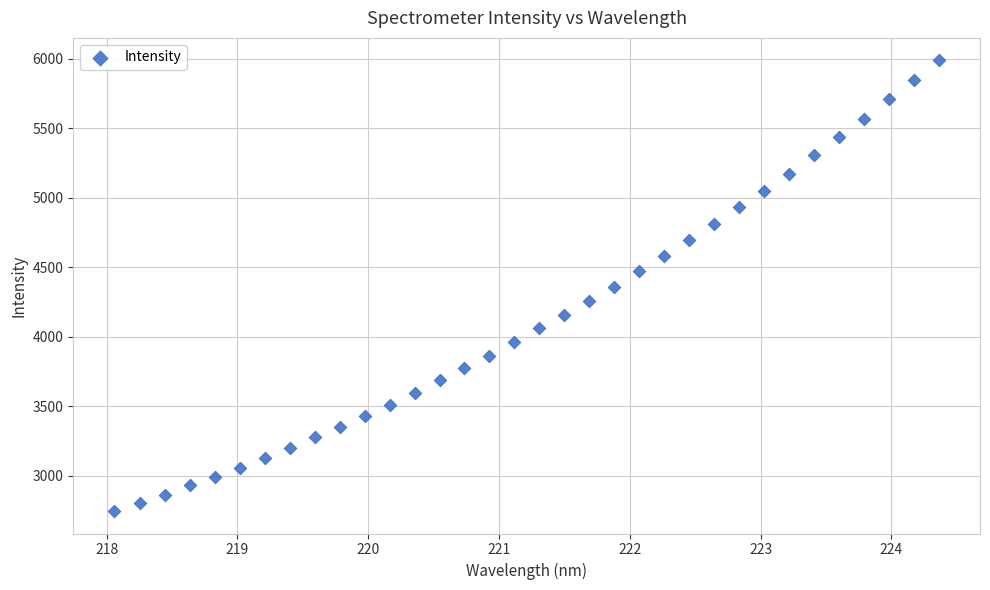

What is the range of Y values (max minus min)?

3239.7